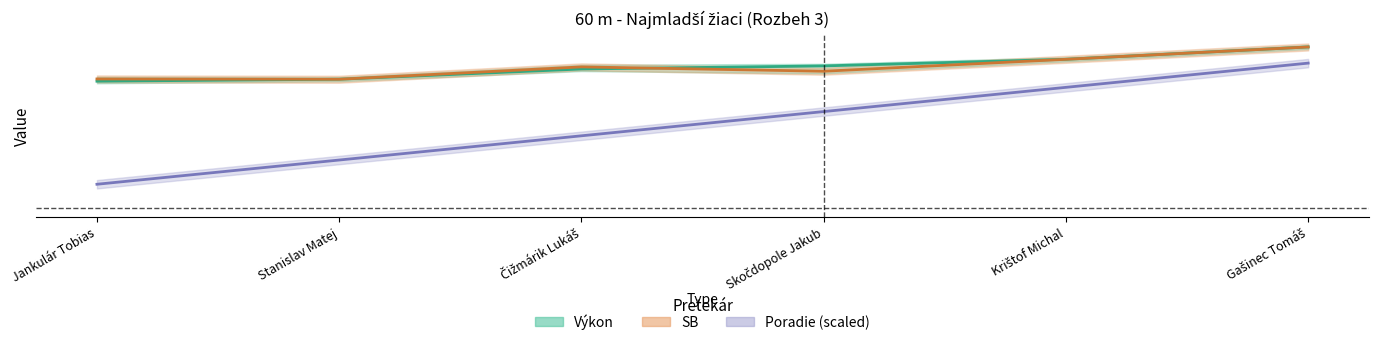

True or false: Výkon and SB cross at least once.

True